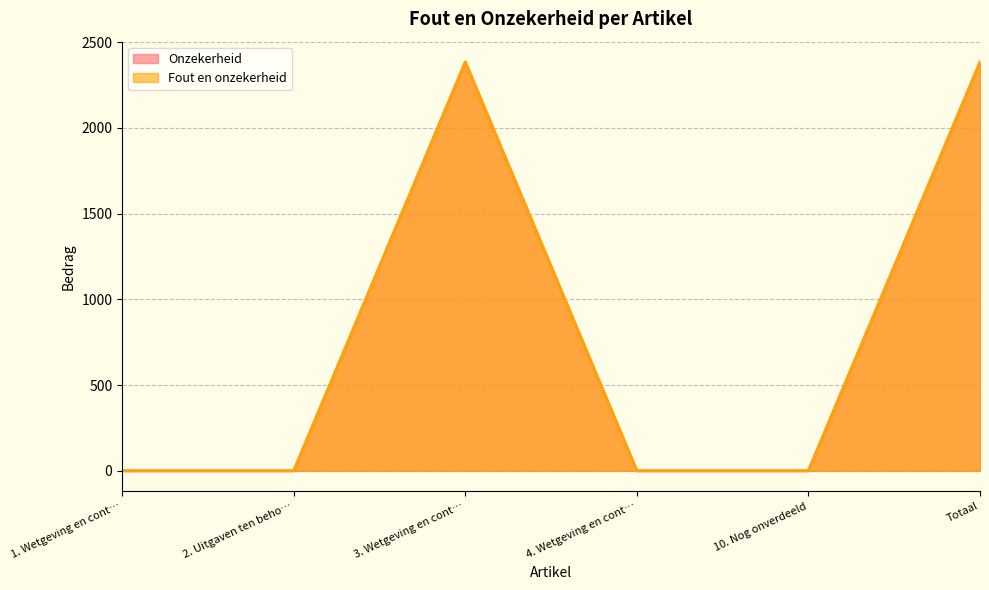

True or false: Onzekerheid and Fout en onzekerheid cross at least once.

False